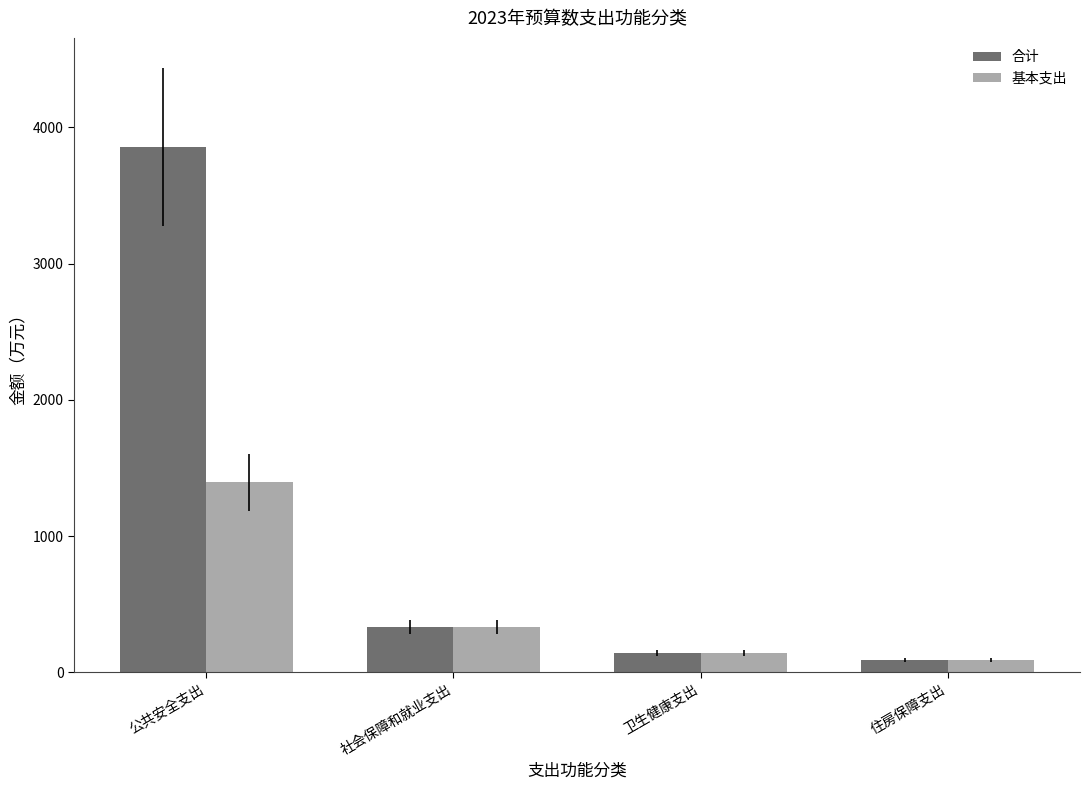

How many distinct data groups are displayed?

2